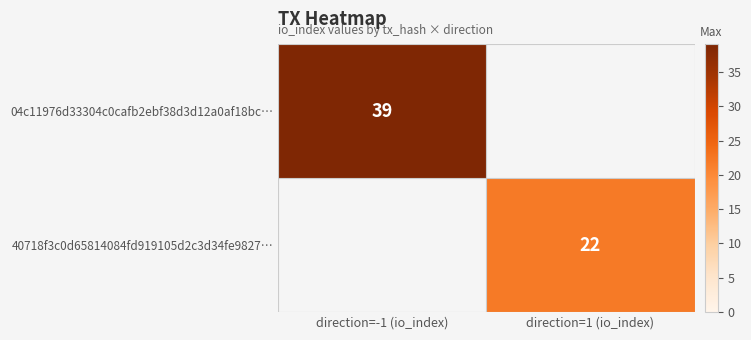

Is it true that 40718f3c0d65814084fd919105d2c3d34fe9827… equals 22 at direction=1 (io_index)?

True